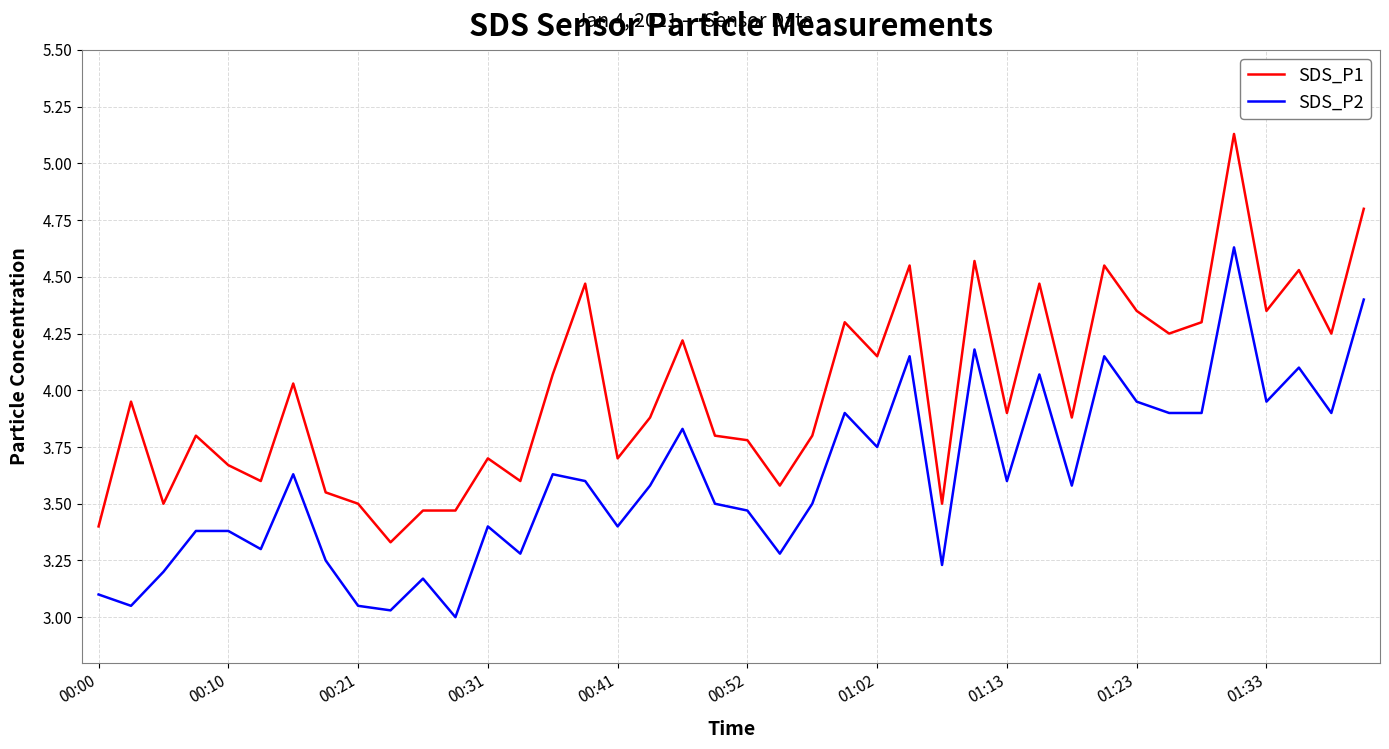

Does the chart have visible grid lines?

Yes